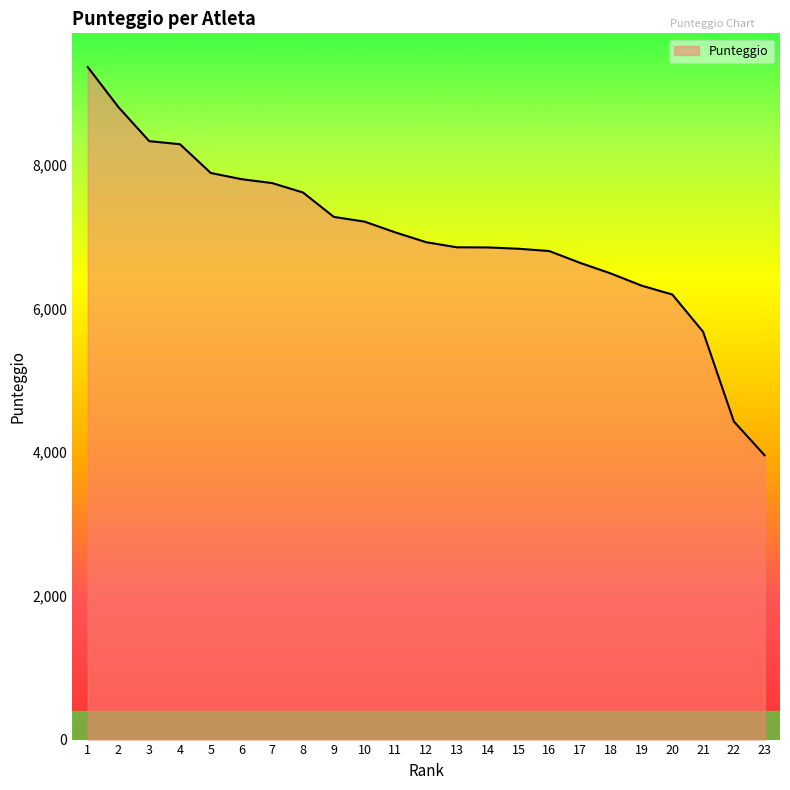

What is the sum of all values?

161256